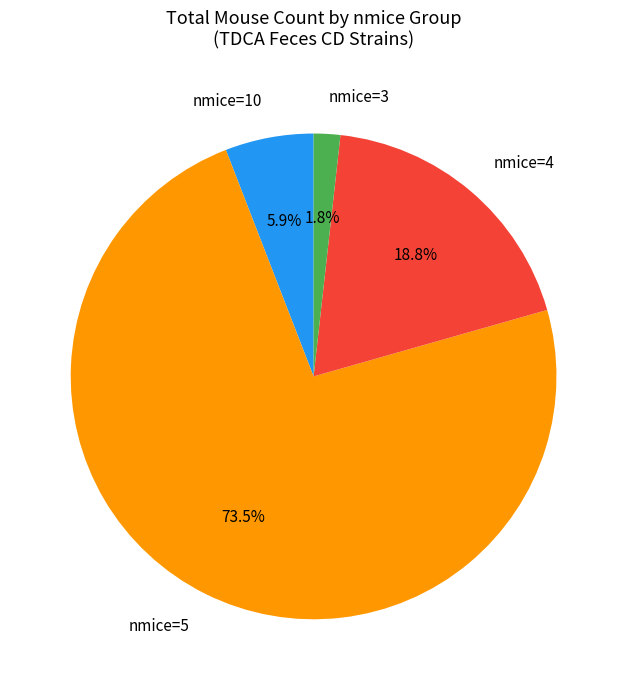

What is the total percentage of nmice=5 and nmice=10?

79.4%